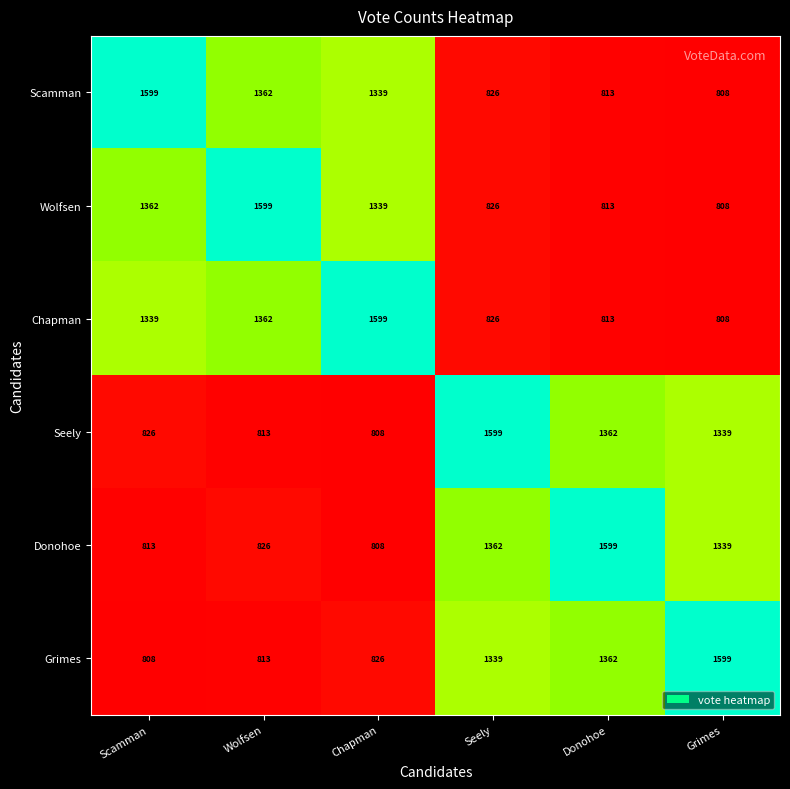

What is the sum of all Scamman values?

6747